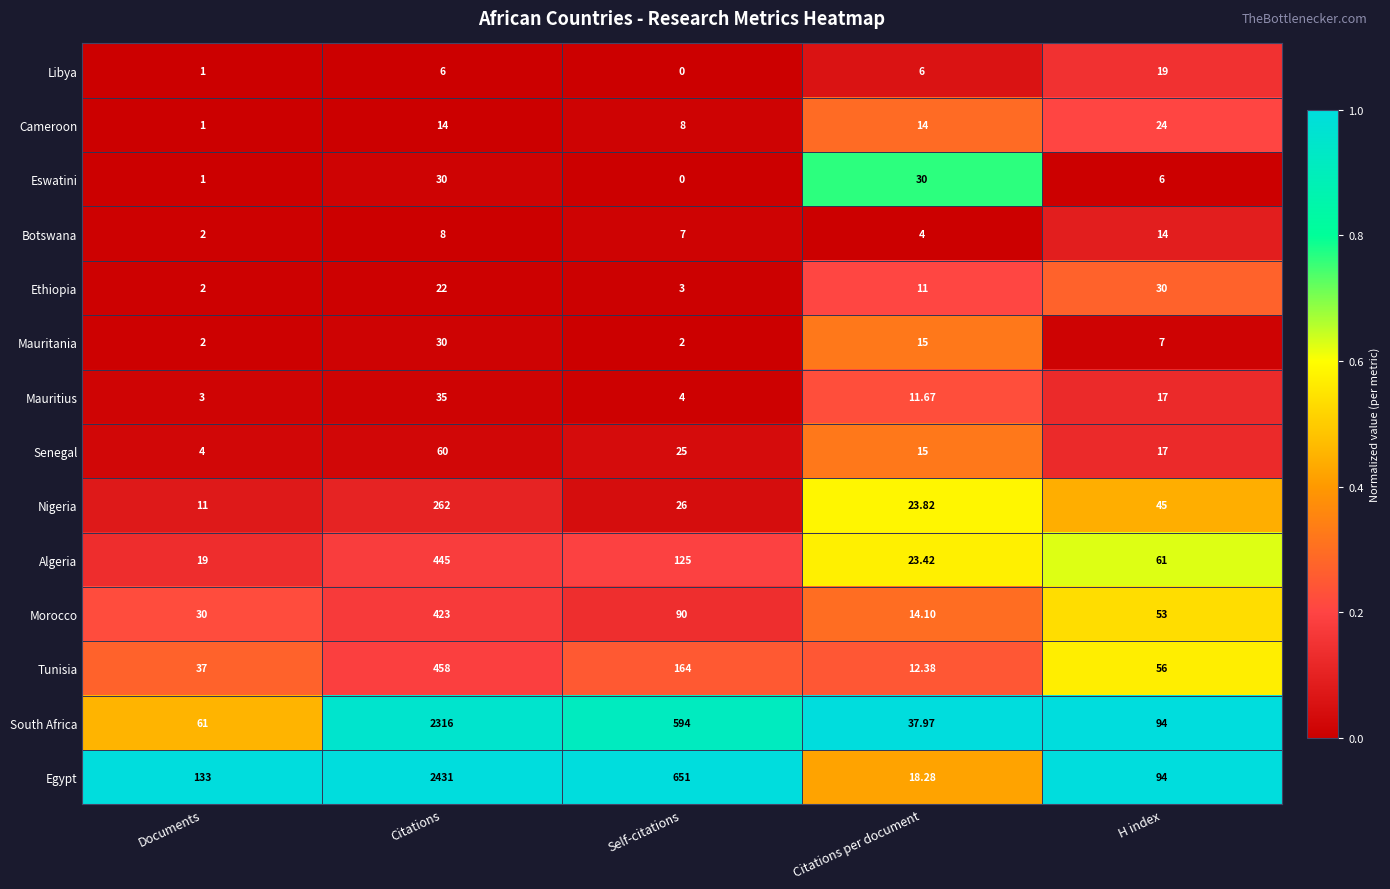

Rank the categories by Senegal value from lowest to highest.

Documents, Citations per document, H index, Self-citations, Citations